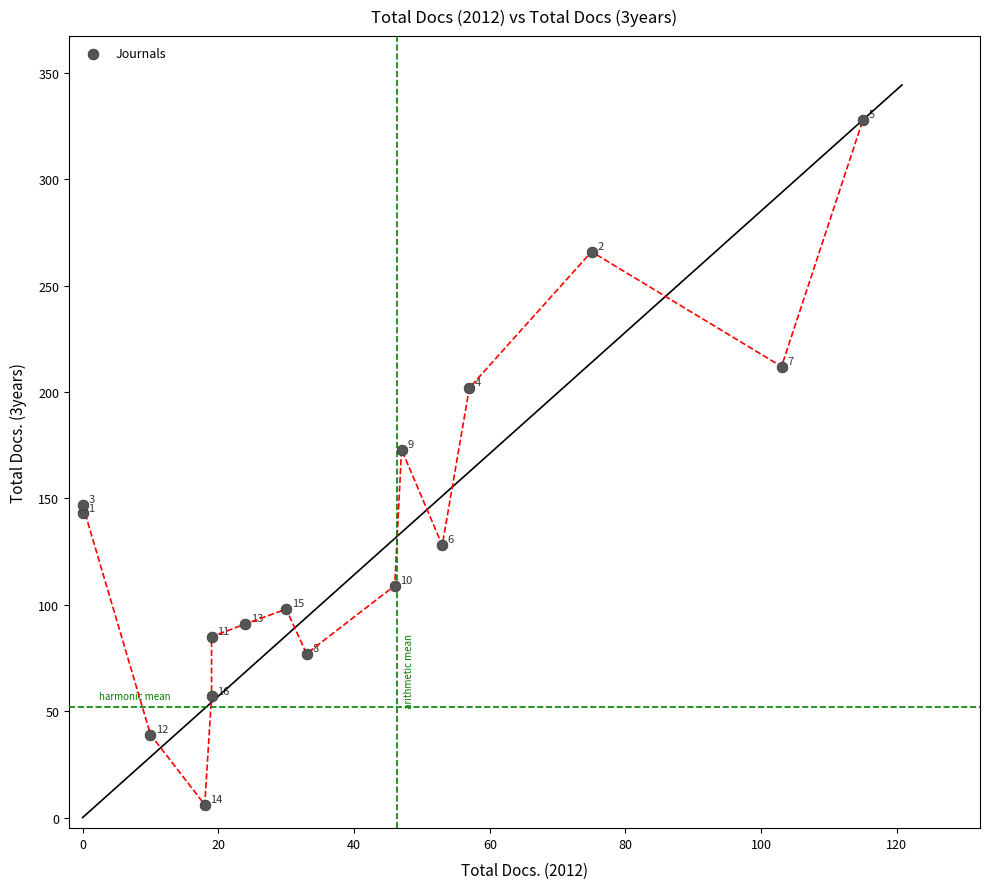

What is the range of Y values (max minus min)?

322